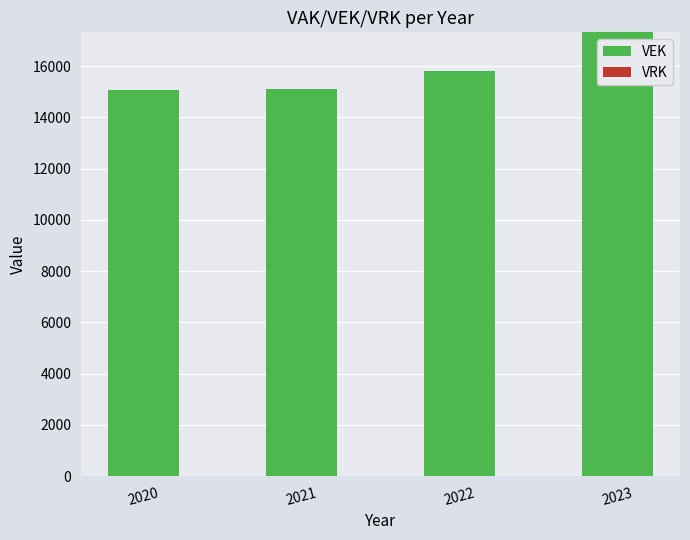

At which label is the value closest to 16197?

2022